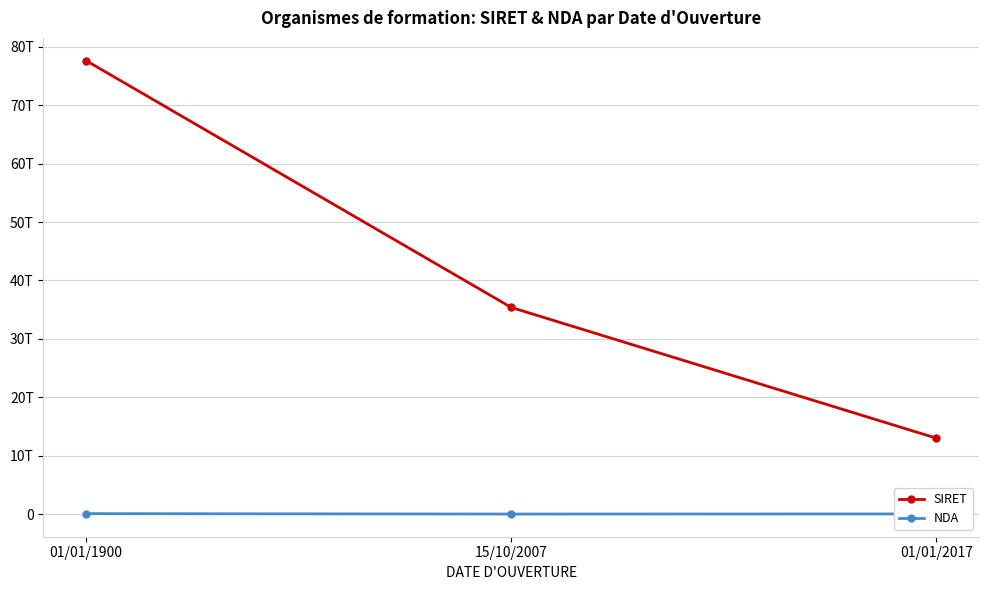

Does the chart have visible grid lines?

Yes